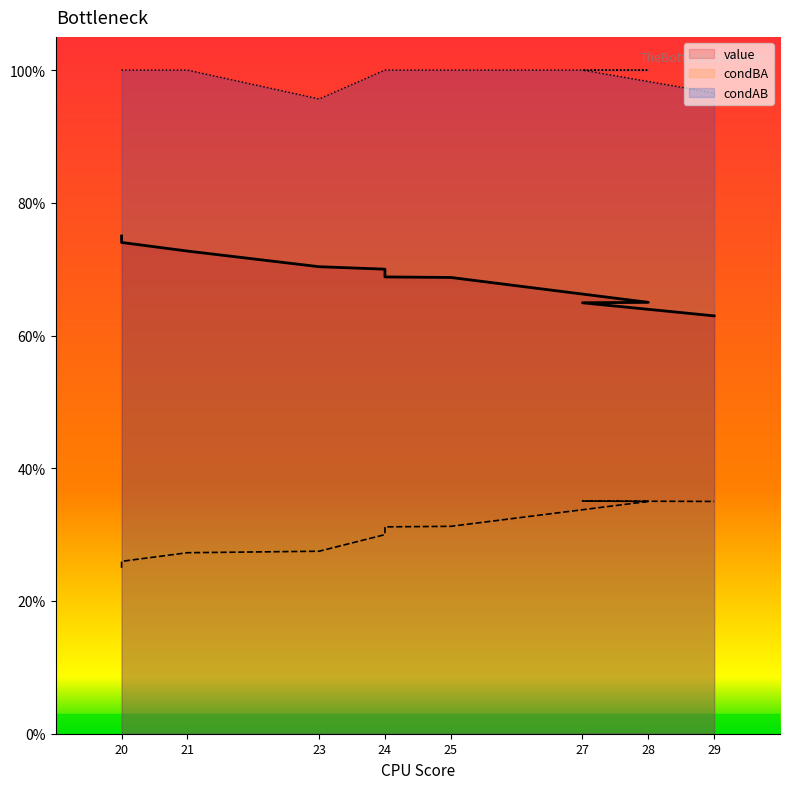

What is the highest value of the value series?

0.8